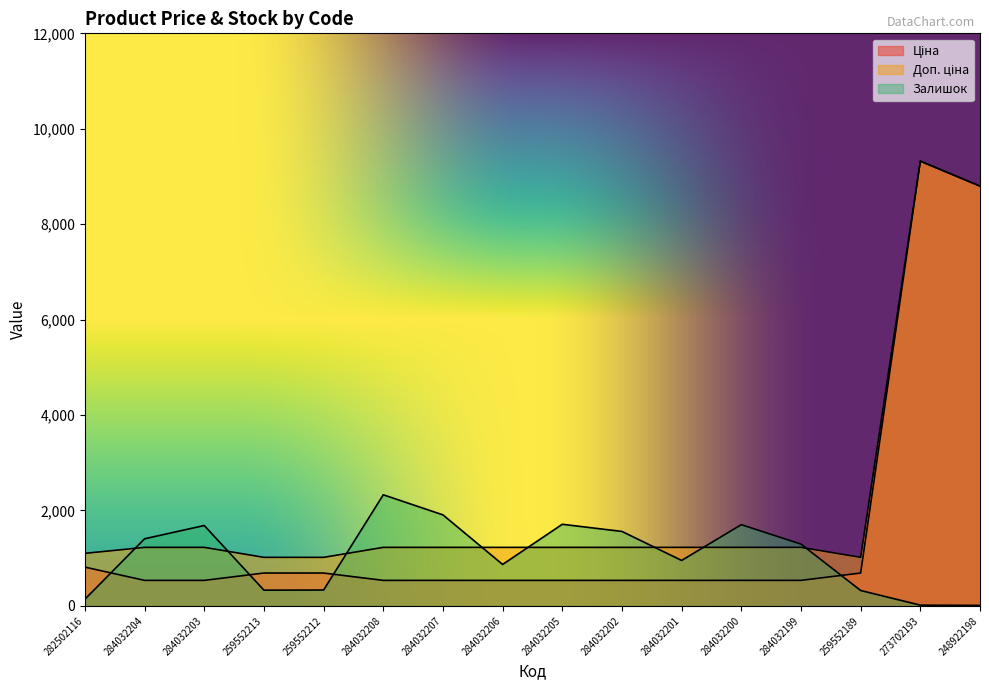

Reading left to right, transcribe all the data shown in this chart.

Ціна: 282502116=813.0	284032204=535.4	284032203=535.4	259552213=689.1	259552212=689.1	284032208=535.4	284032207=535.4	284032206=535.4	284032205=535.4	284032202=535.4	284032201=535.4	284032200=535.4	284032199=535.4	259552189=689.1	273702193=9321.4	248922198=8797.6
Доп. ціна: 282502116=1101.8	284032204=1227.2	284032203=1227.2	259552213=1017.8	259552212=1017.8	284032208=1227.2	284032207=1227.2	284032206=1227.2	284032205=1227.2	284032202=1227.2	284032201=1227.2	284032200=1227.2	284032199=1227.2	259552189=1017.8	273702193=9321.4	248922198=8797.6
Залишок: 282502116=140.0	284032204=1407.0	284032203=1685.0	259552213=330.0	259552212=333.0	284032208=2329.0	284032207=1908.0	284032206=869.0	284032205=1711.0	284032202=1561.0	284032201=953.0	284032200=1703.0	284032199=1295.0	259552189=323.0	273702193=16.0	248922198=11.0